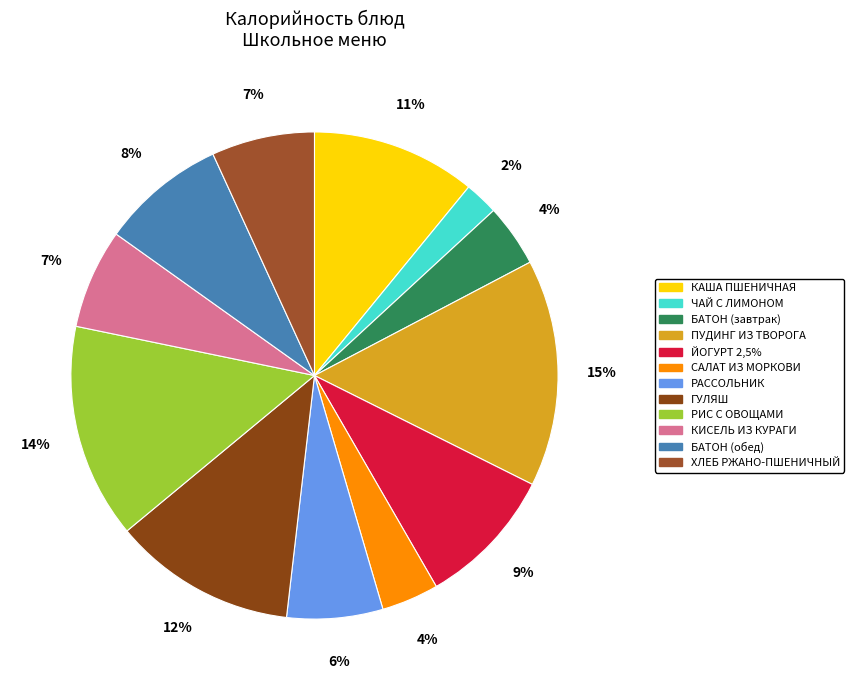

To the nearest percent, what is the combined percentage of КИСЕЛЬ ИЗ КУРАГИ and ГУЛЯШ?

19%